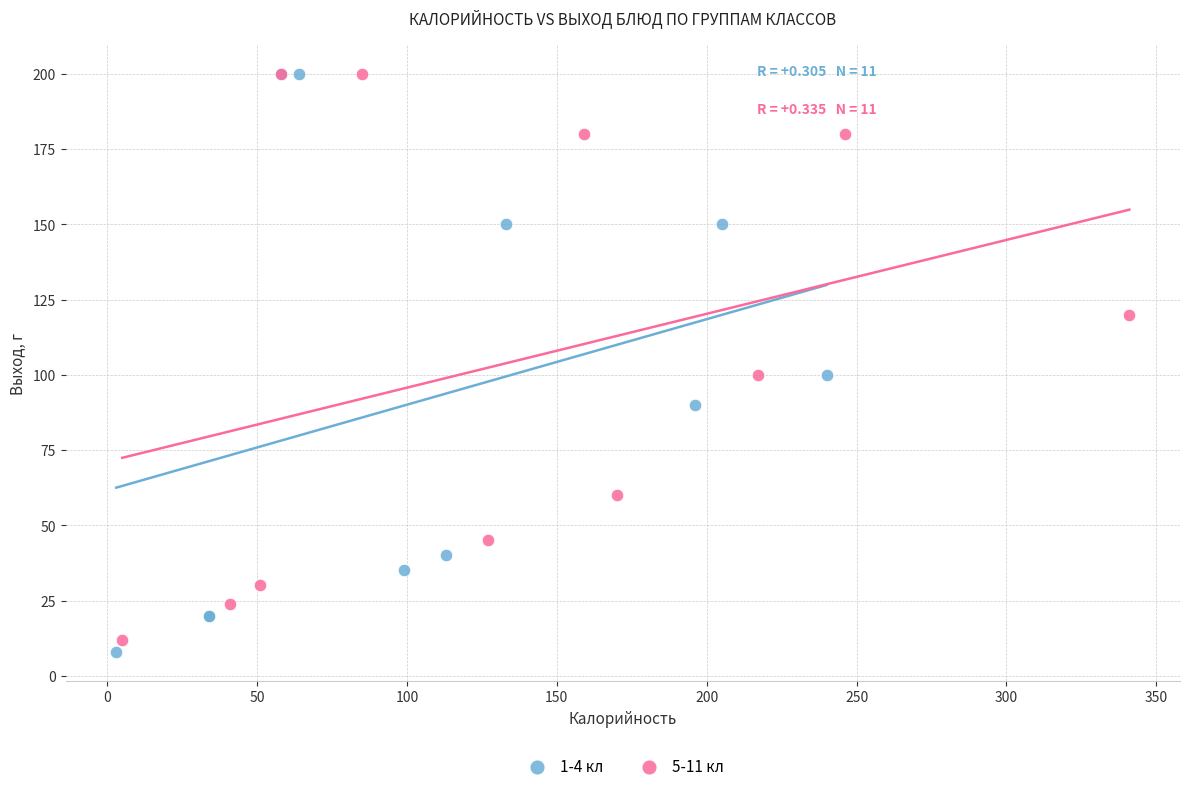

Which series has the largest Y range (max minus min)?

1-4 кл